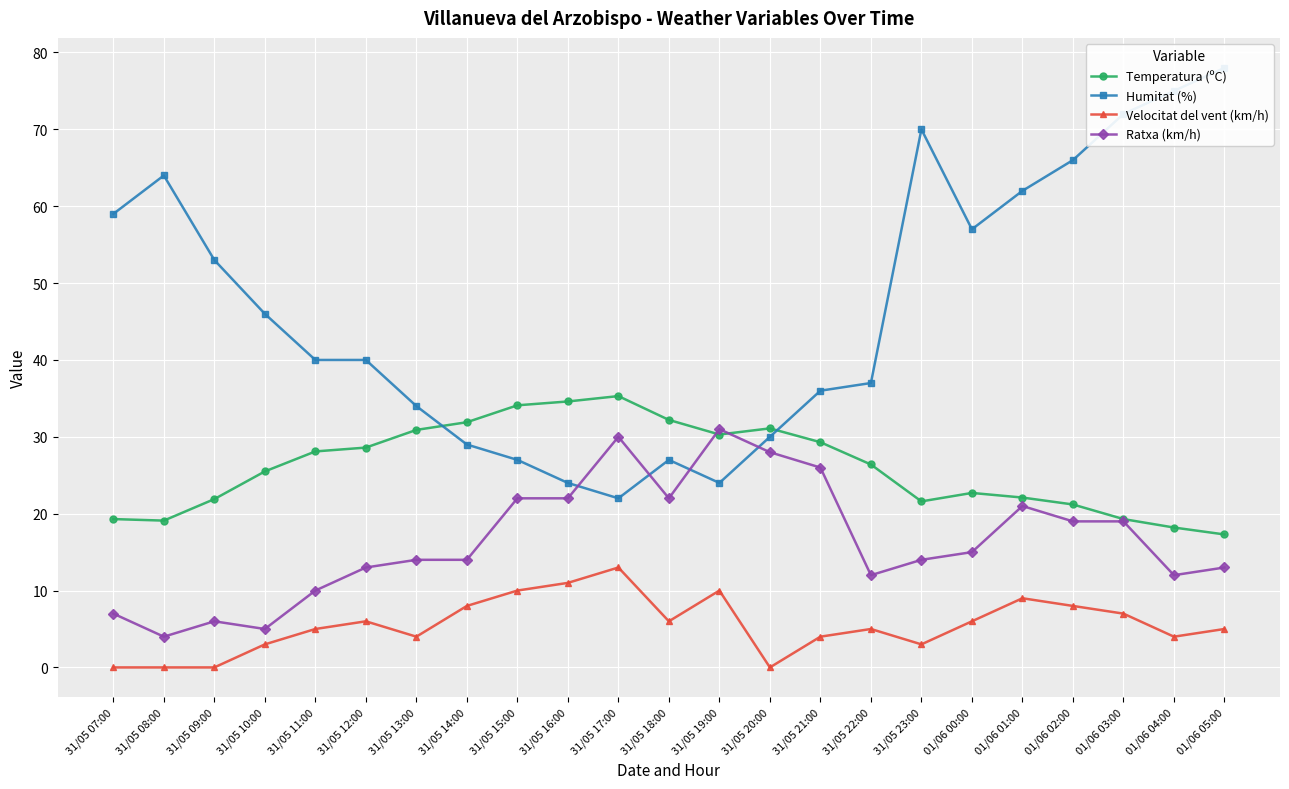

The value of Temperatura (ºC) at 31/05 21:00 is 29.3. True or false?

True